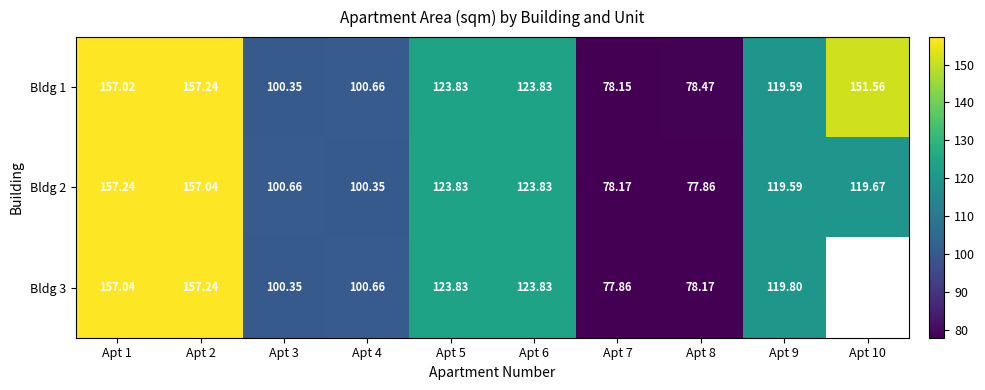

What is the maximum value shown in the chart?

157.2